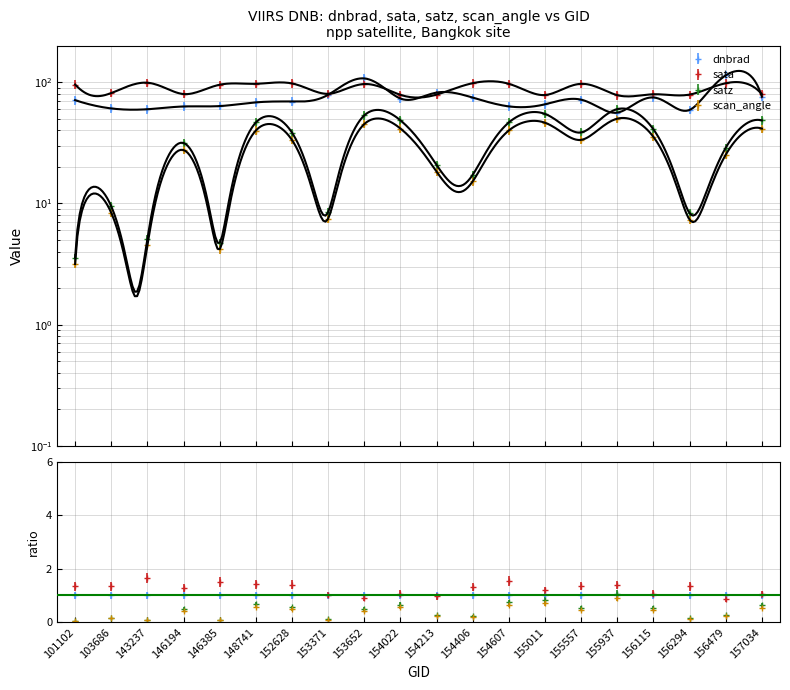

How many series are shown in this chart?

4